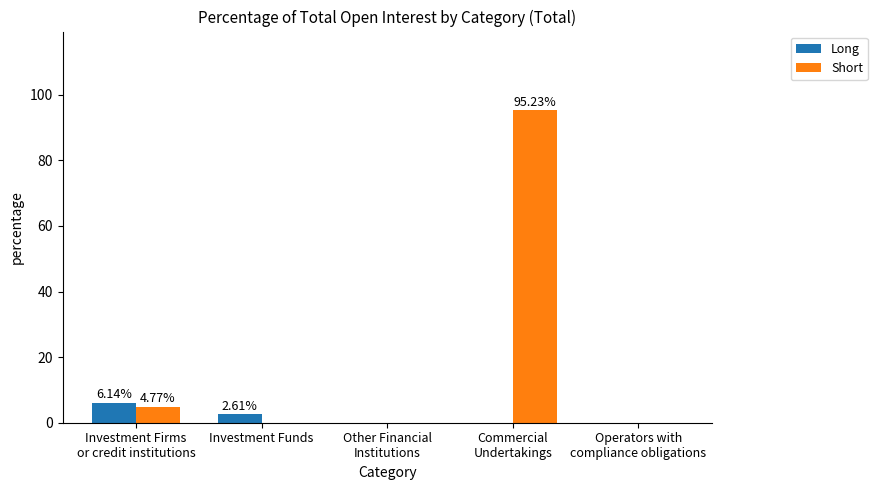

What is the sum of all Short values?

100.0